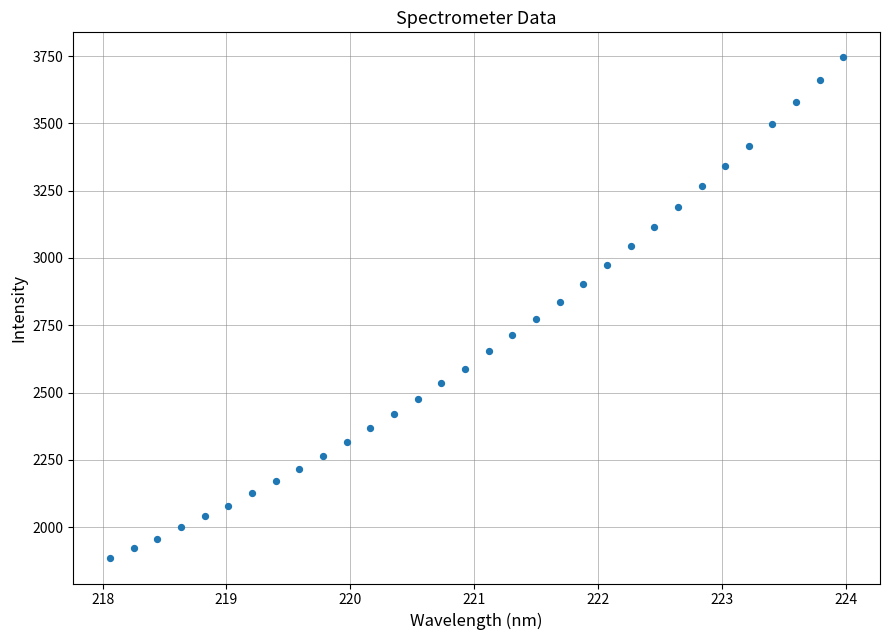

What is the range of X values (max minus min)?

5.9